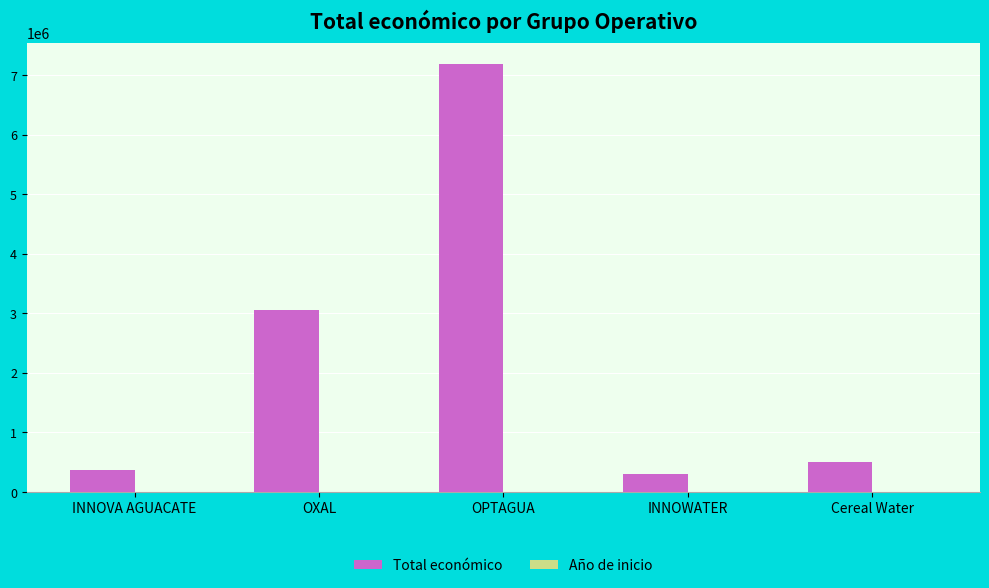

The Total económico series shows 3062871 at OXAL. True or false?

True